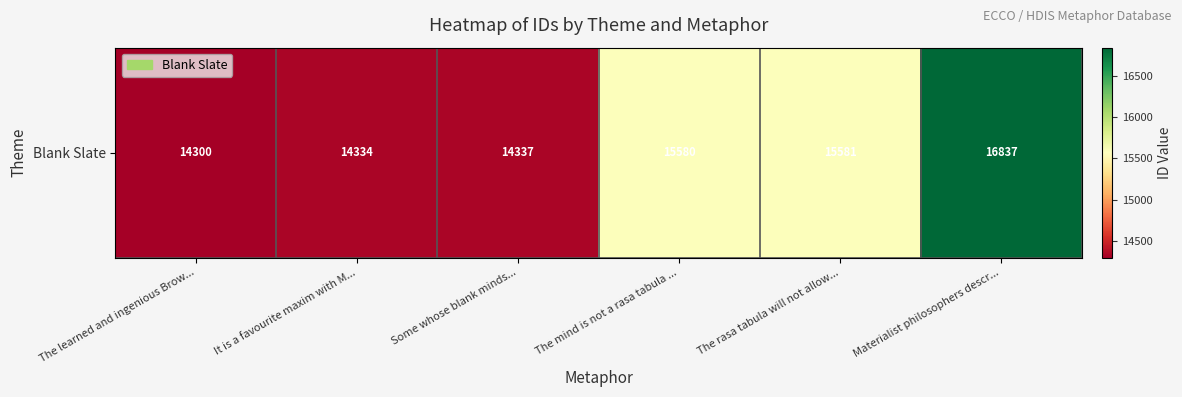

Reading left to right, transcribe all the data shown in this chart.

The learned and ingenious Brow...=14300	It is a favourite maxim with M...=14334	Some whose blank minds...=14337	The mind is not a rasa tabula ...=15580	The rasa tabula will not allow...=15581	Materialist philosophers descr...=16837